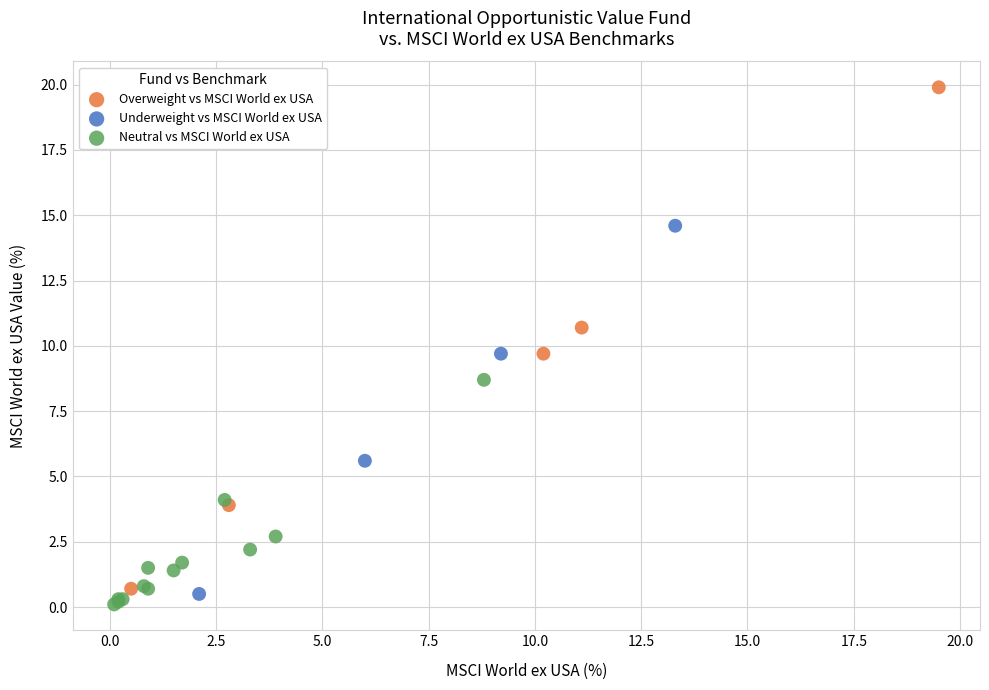

What are all the series names shown in the legend?

Overweight vs MSCI World ex USA, Underweight vs MSCI World ex USA, Neutral vs MSCI World ex USA